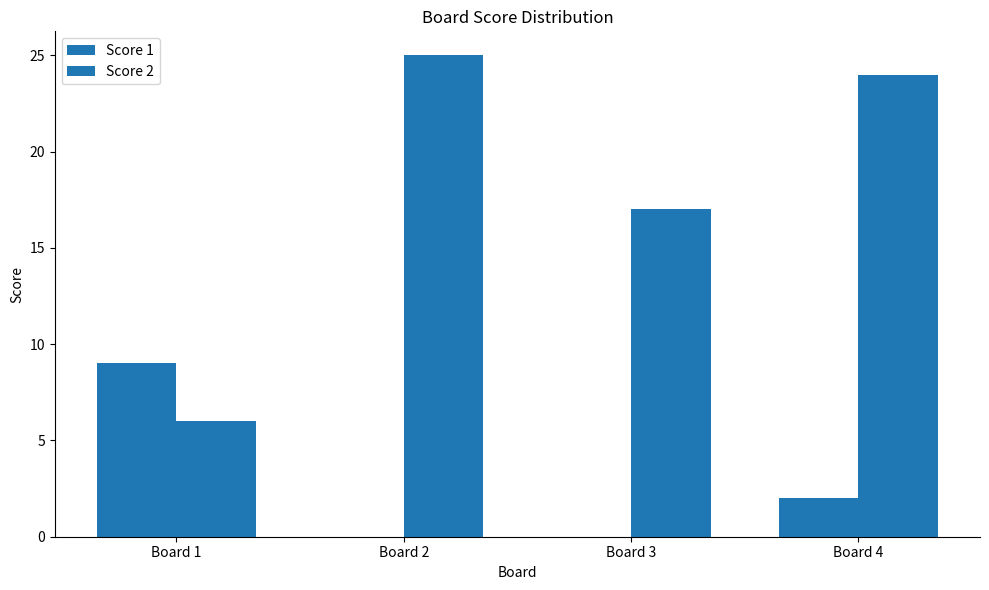

What is the average value of the Score 2 series?

18